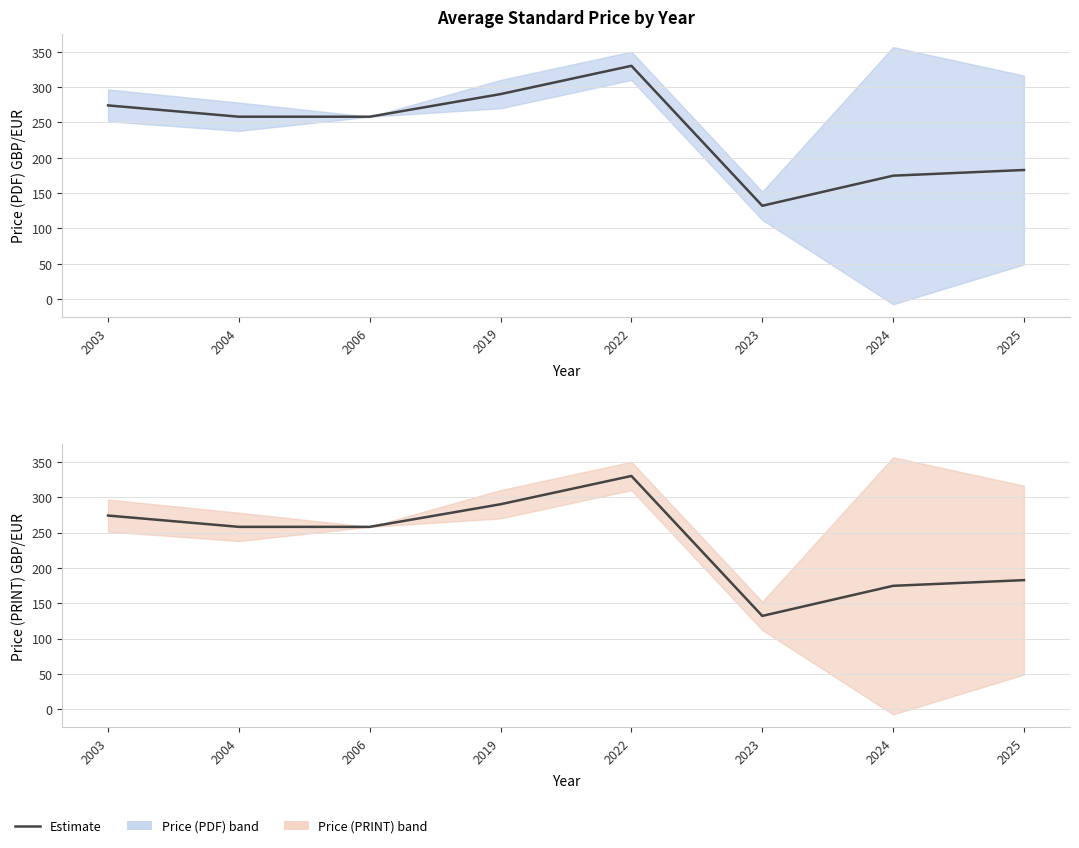

What is the difference between the Price (PDF) values at 2023 and 2025?

50.6